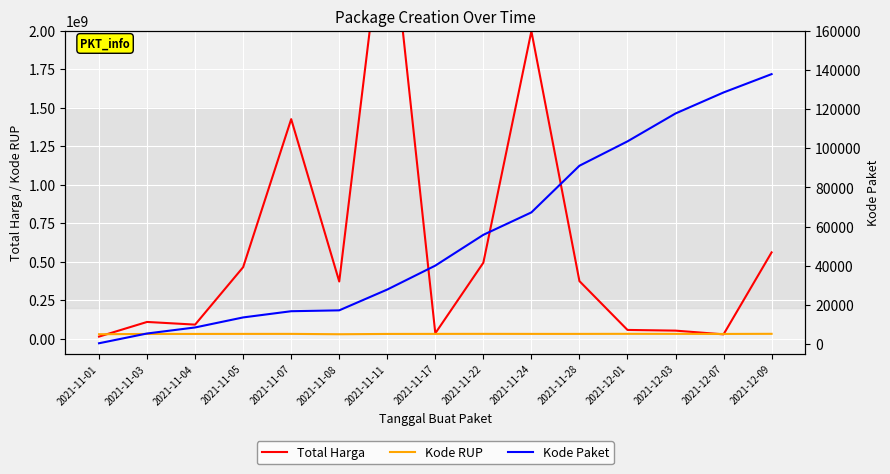

Between which two adjacent categories do Kode RUP and Total Harga first intersect?

2021-11-01 and 2021-11-03